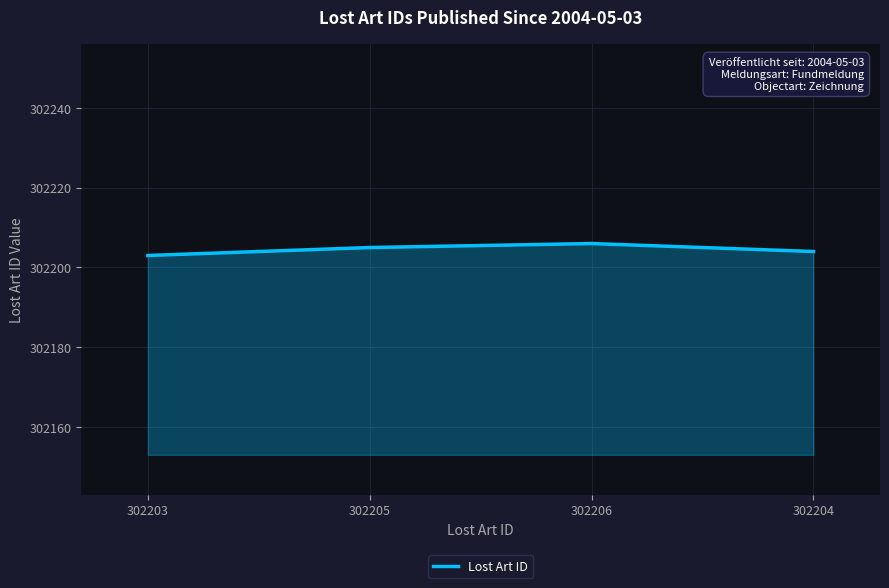

Reading left to right, what are all the values shown in this chart?

302203=302203	302205=302205	302206=302206	302204=302204